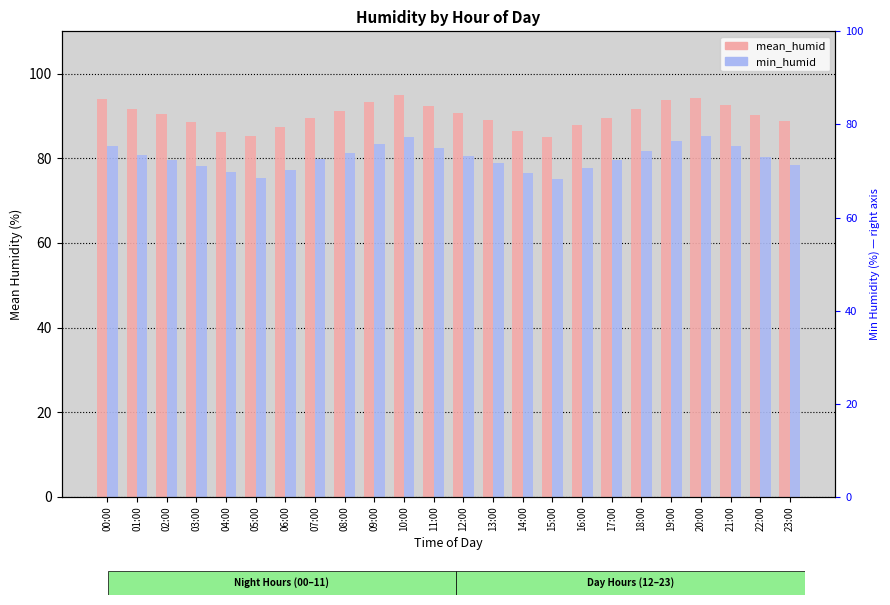

Where does the mean_humid series first go above 90?

00:00